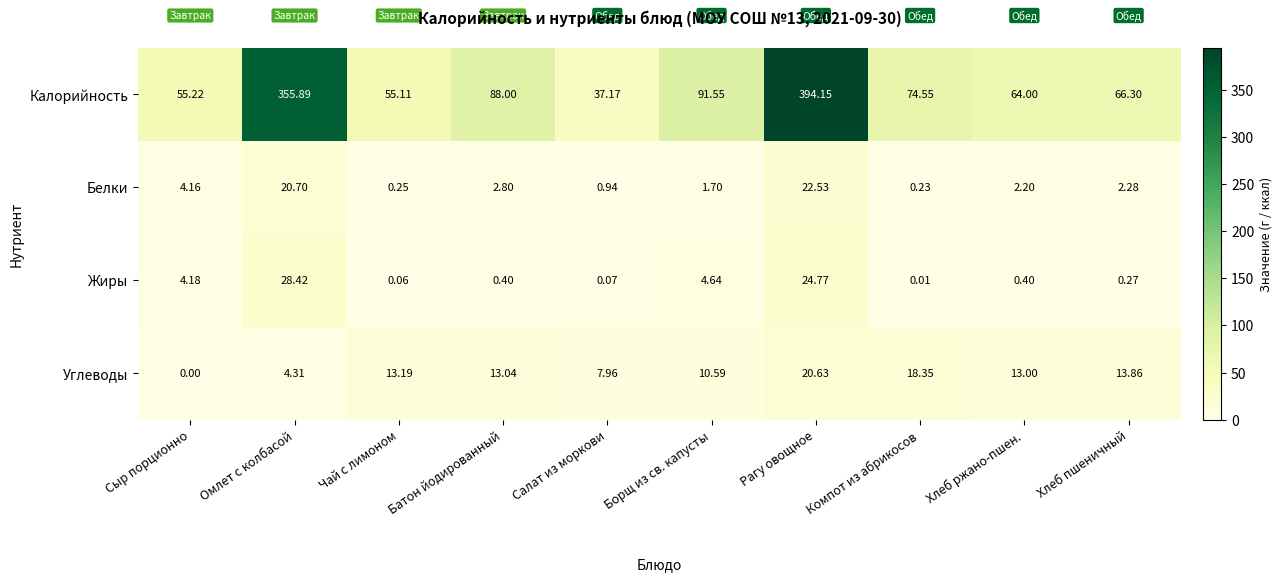

At which category is the sum across all series the highest?

Рагу овощное